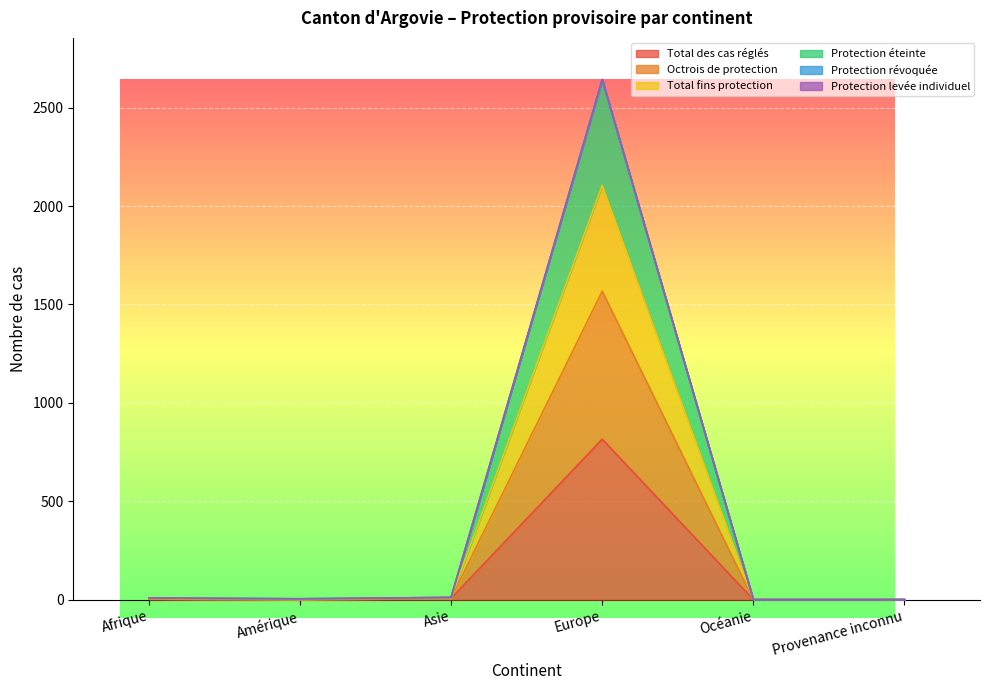

At which label does Total des cas réglés reach its peak?

Europe